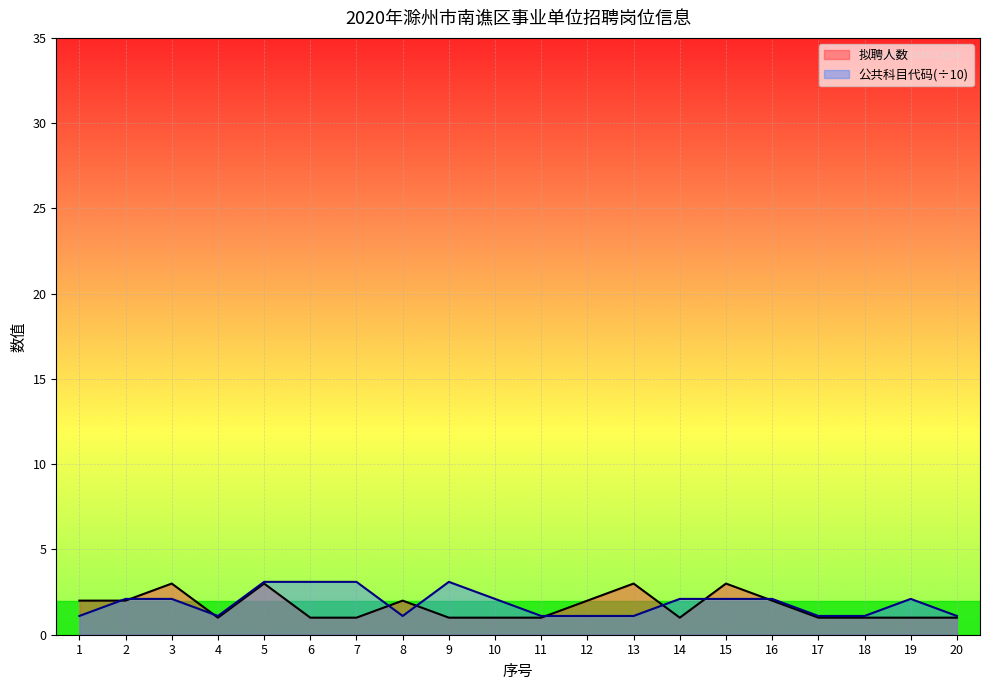

True or false: 拟聘人数 and 公共科目代码 intersect in this chart.

True